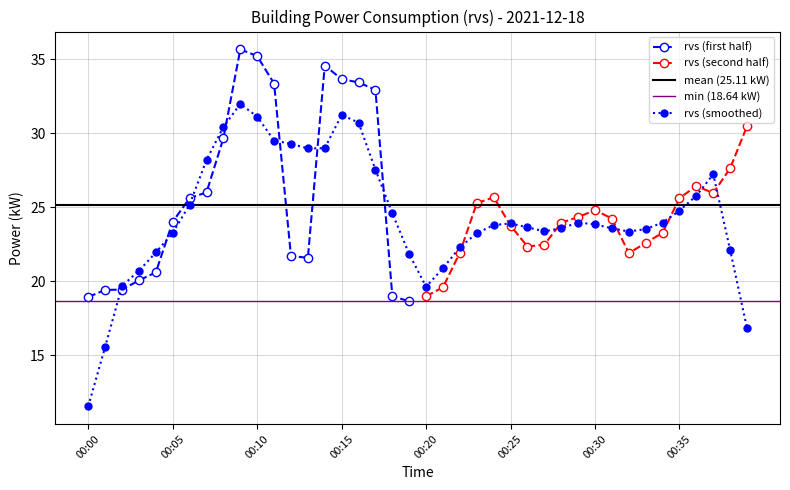

Does the chart have visible grid lines?

Yes